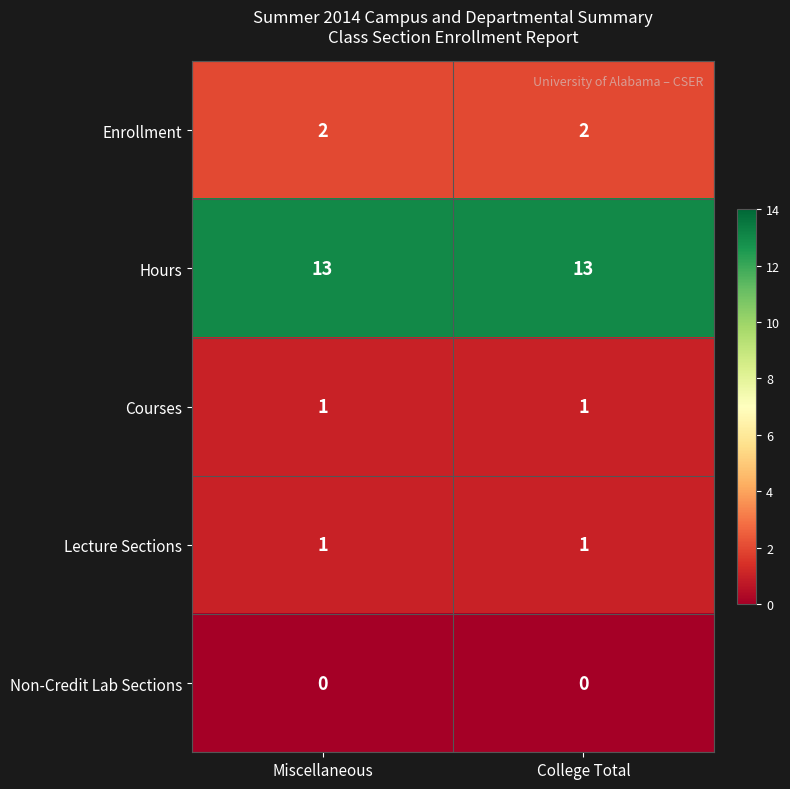

What is the total value across all series at College Total?

17